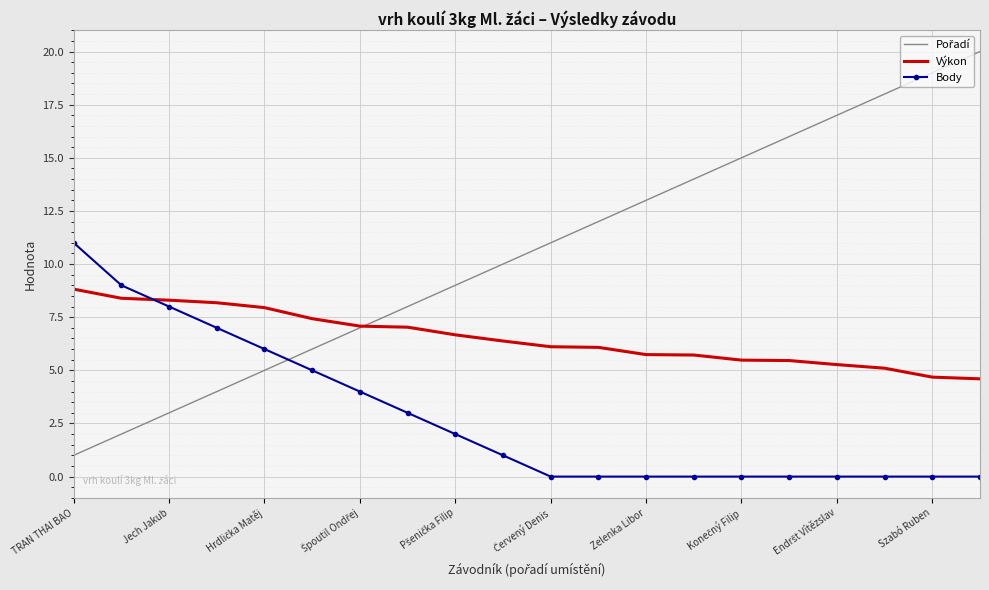

What is the maximum value for Body?

11.0